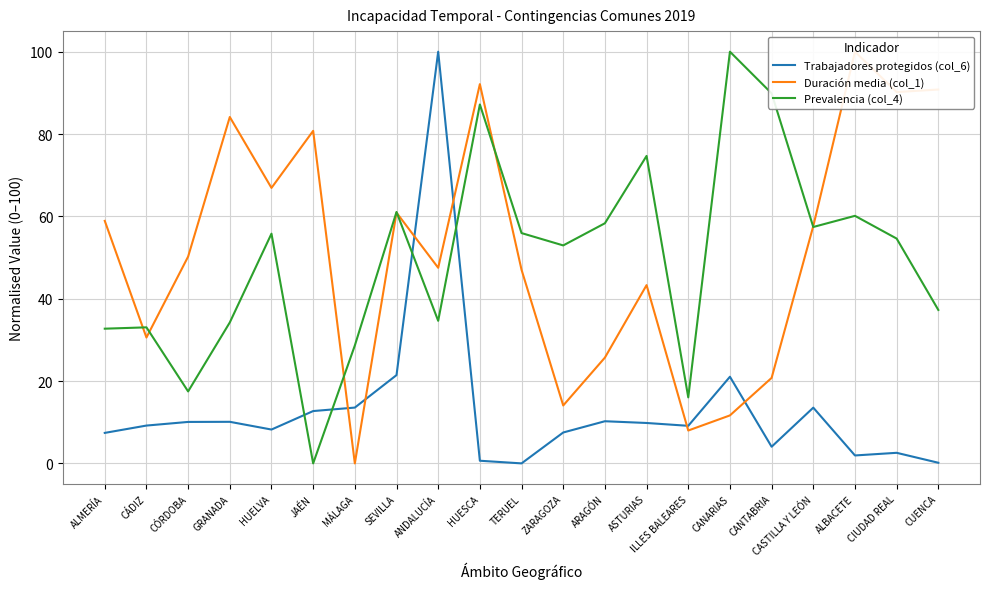

What is the label of the 4th point from the right?

CASTILLA Y LEÓN